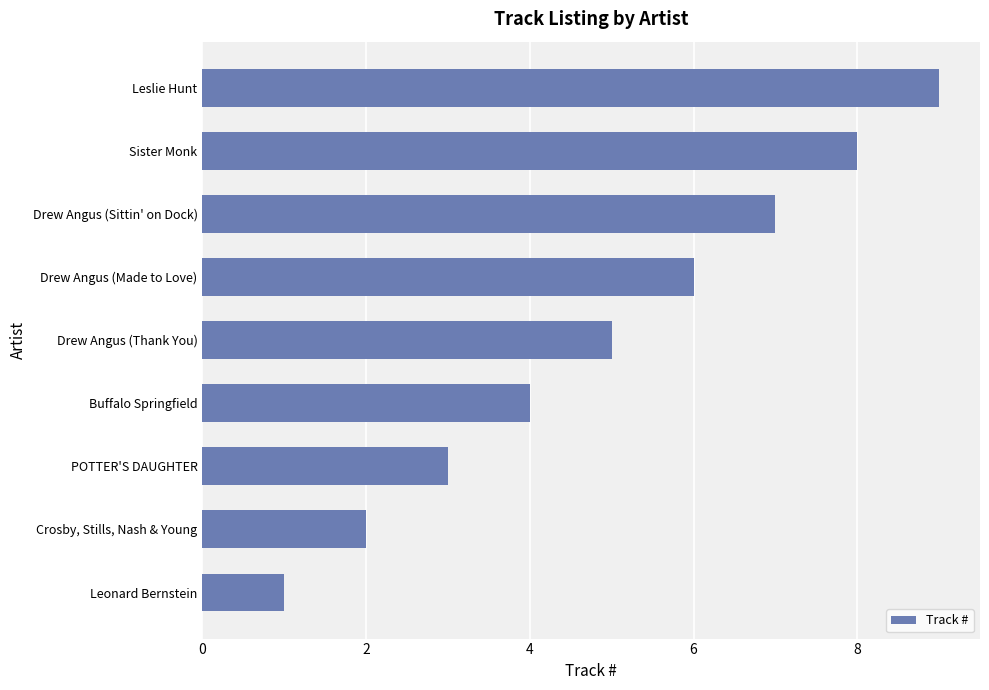

Read the value at Sister Monk.

8